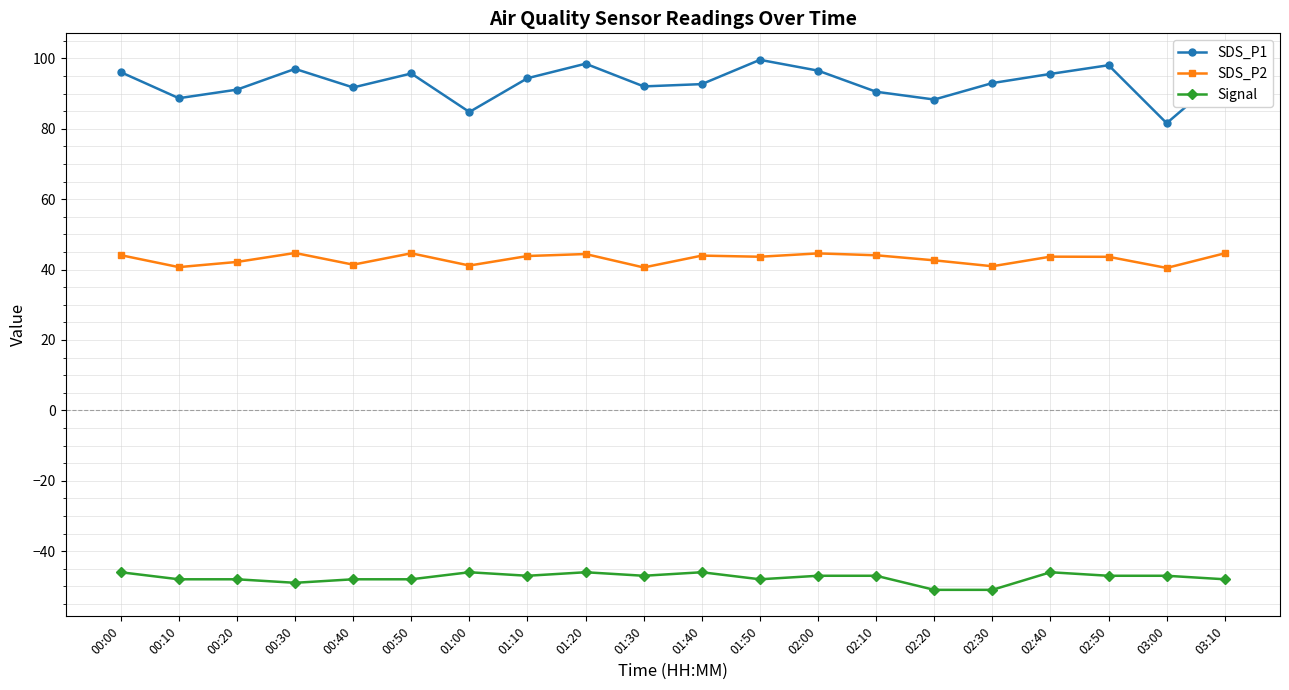

Between 02:10 and 03:00, which series saw the biggest shift?

SDS_P1